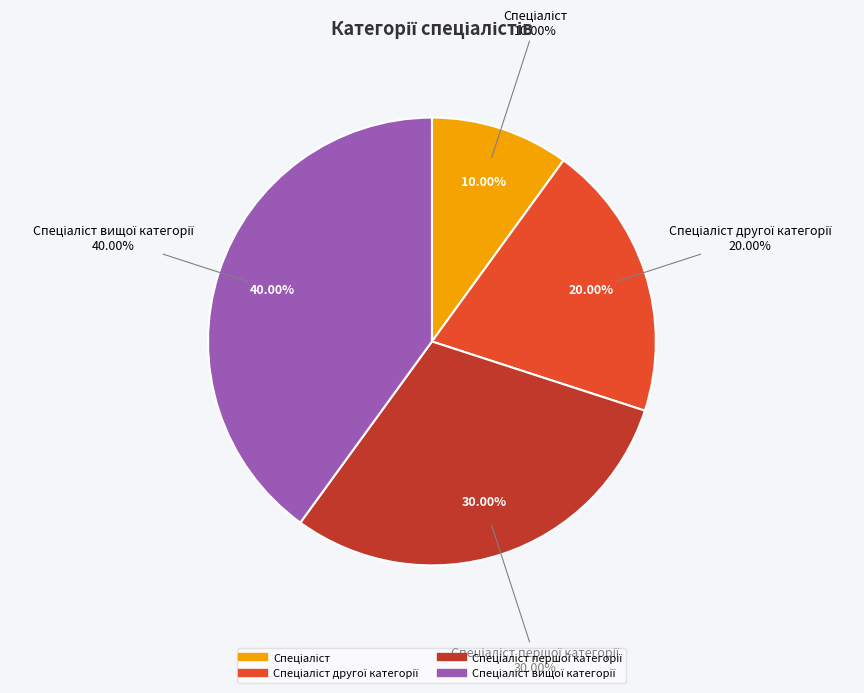

True or false: Спеціаліст першої категорії accounts for 30% of the total.

True